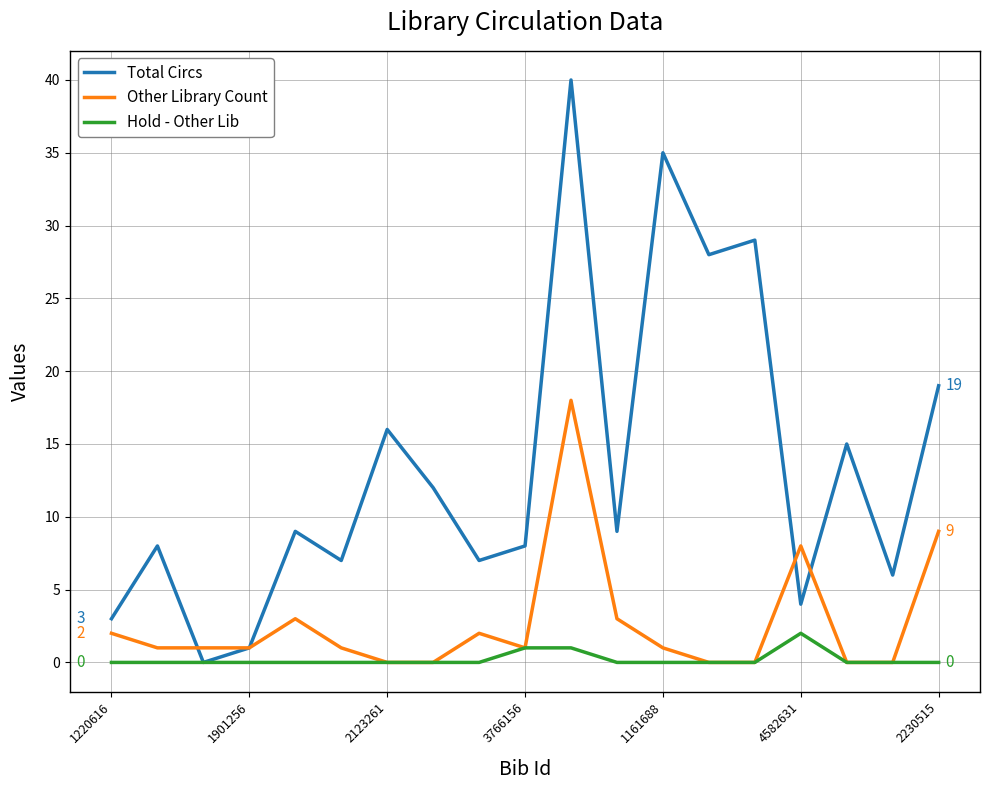

Rank the series by their average value, from lowest to highest.

Hold - Other Lib, Other Library Count, Total Circs